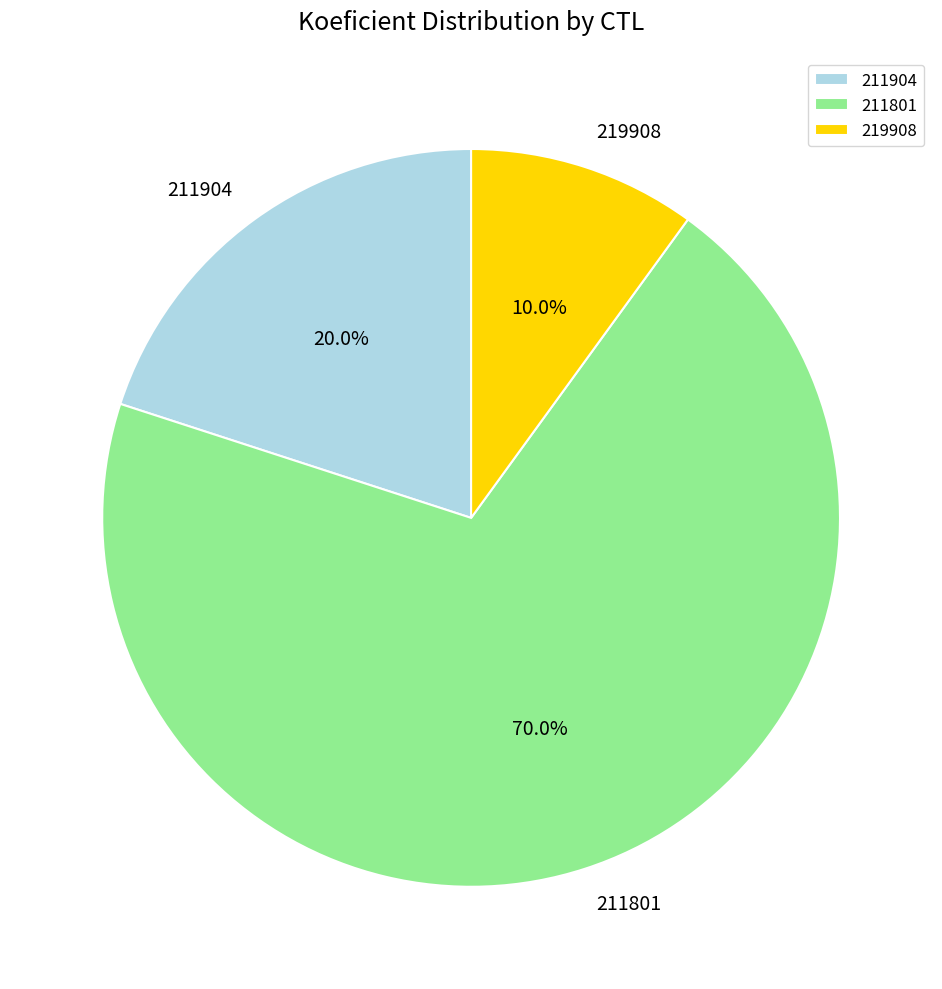

Is there a majority slice in this chart?

Yes